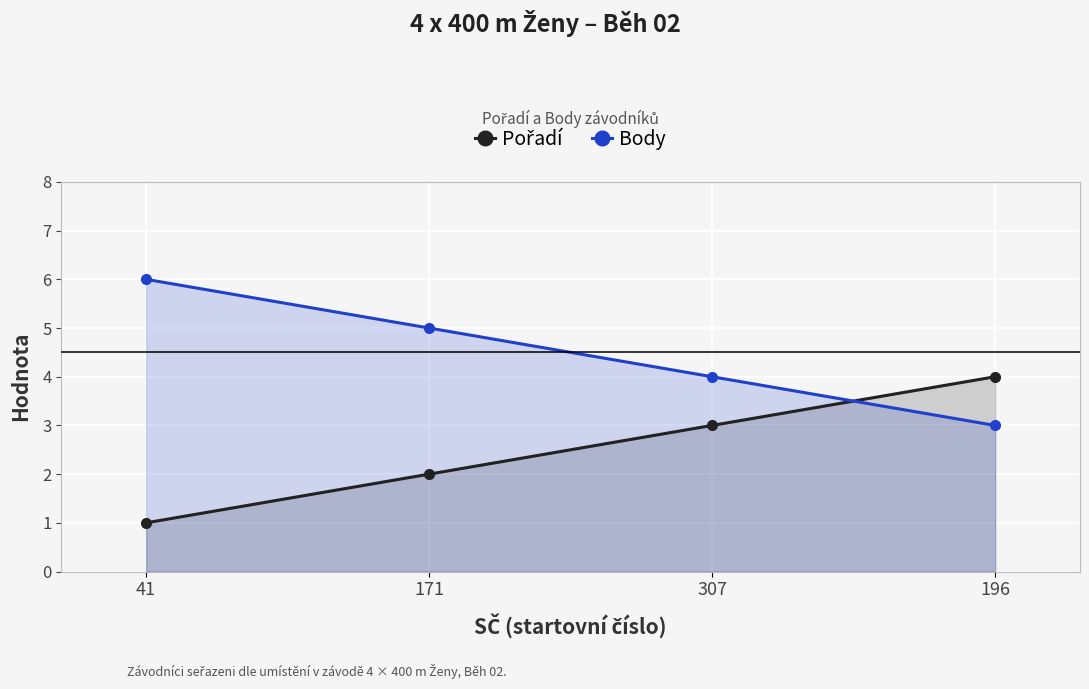

What is the minimum value shown in the chart?

1